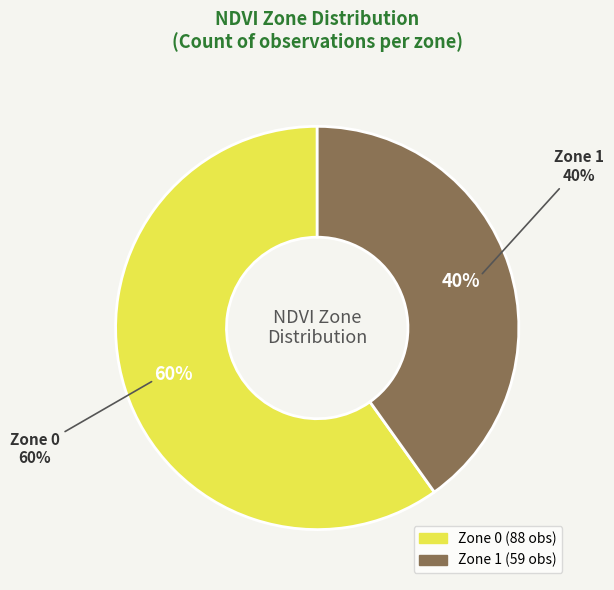

The Zone 0 slice represents 71% of the pie. True or false?

False